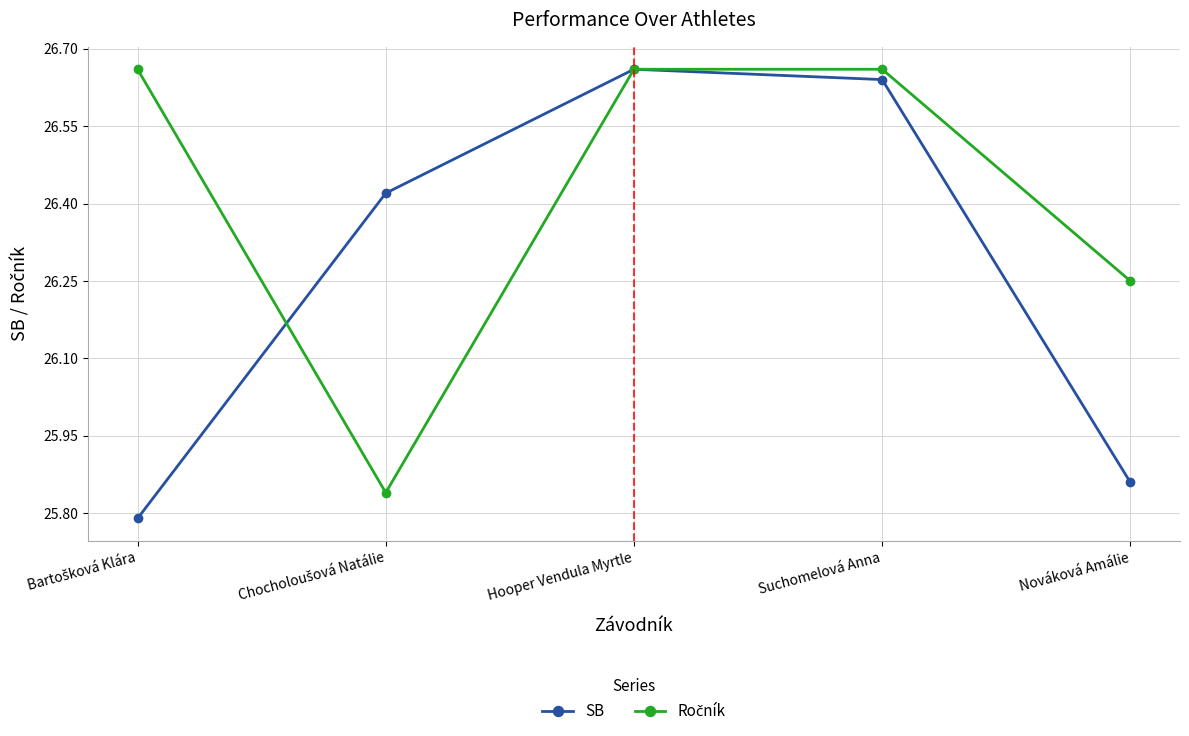

How many lines are shown in the chart?

2